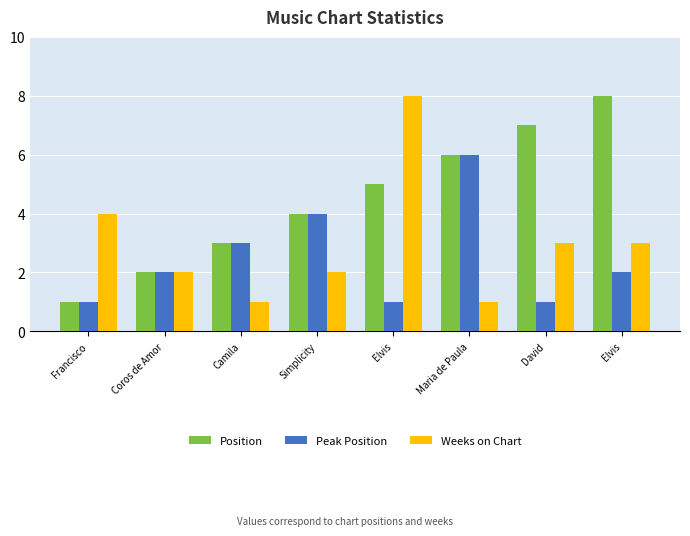

What is the difference between the Position values at Francisco and Coros de Amor?

1